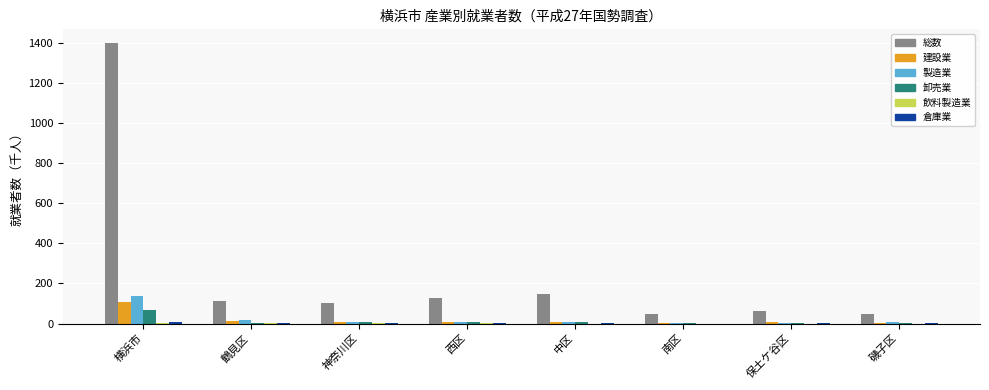

How many groups of bars are there?

8